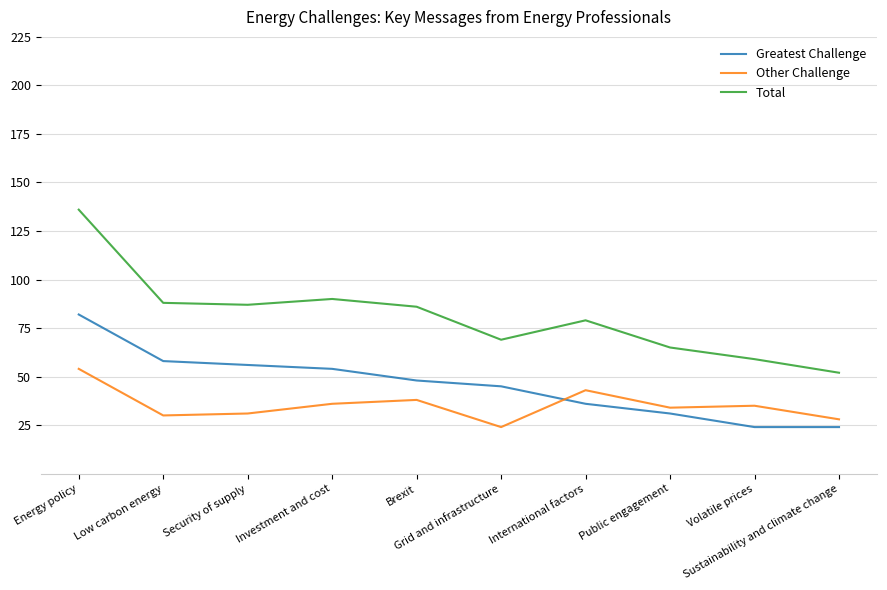

True or false: Other Challenge has more than 0 interior local peaks.

True